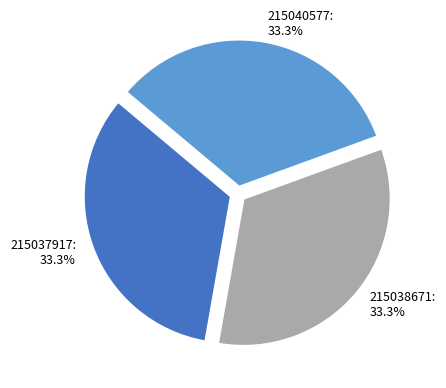

What is the total percentage of 215037917 and 215038671?

66.7%